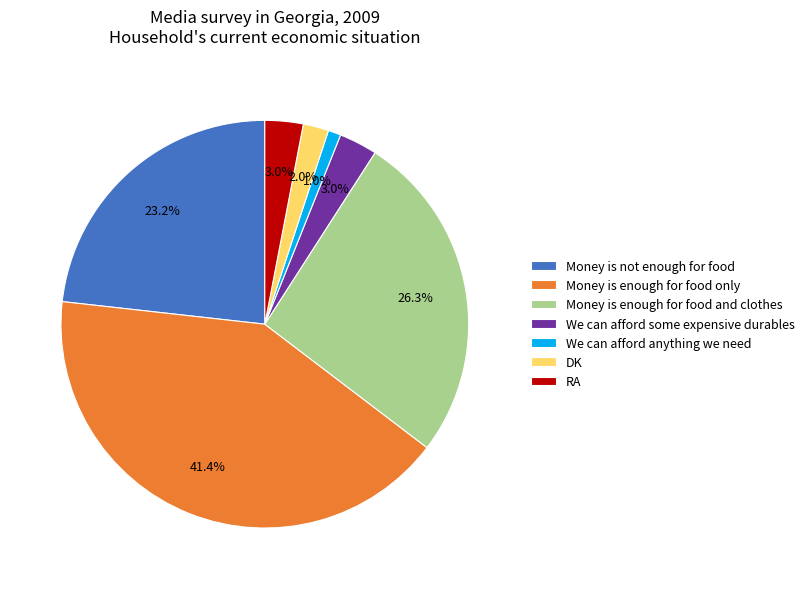

What percentage is the Money is enough for food and clothes slice, to the nearest percent?

26%